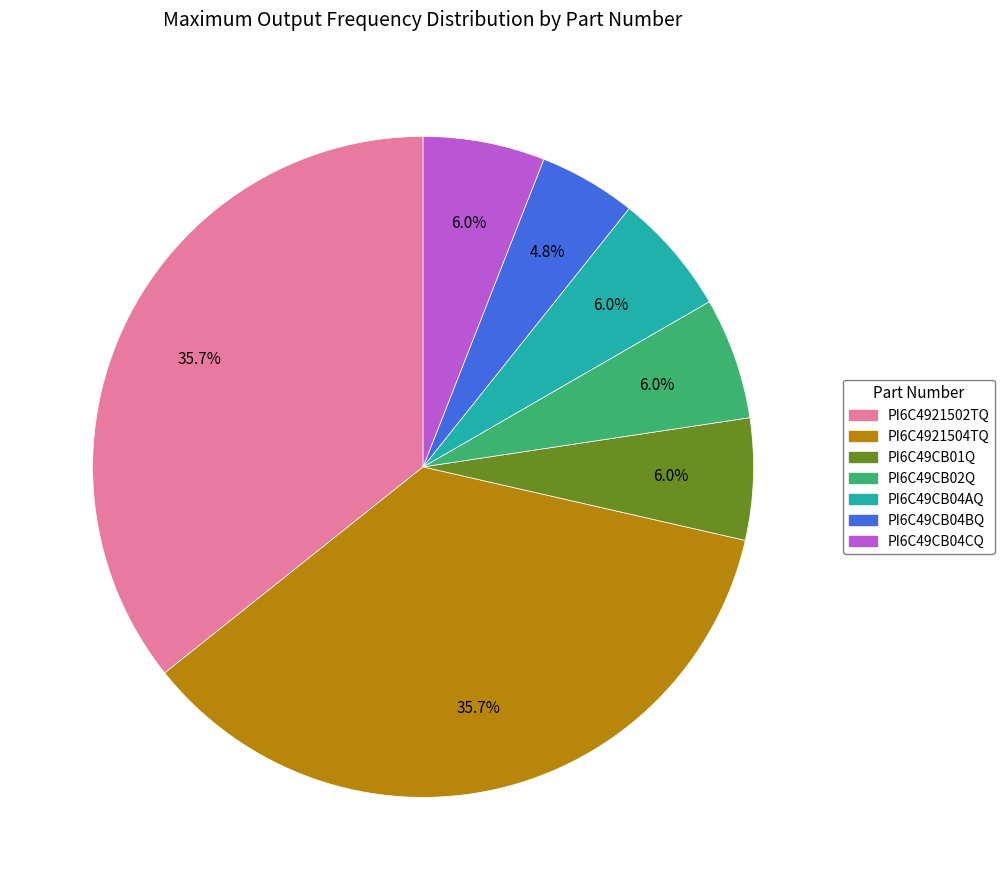

To the nearest percent, what portion does PI6C49CB04CQ represent?

6%